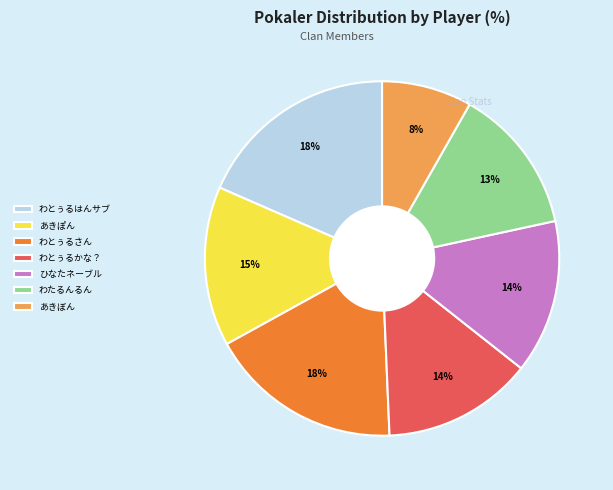

Is it true that わとぅるかな？ is 14% of the pie?

True